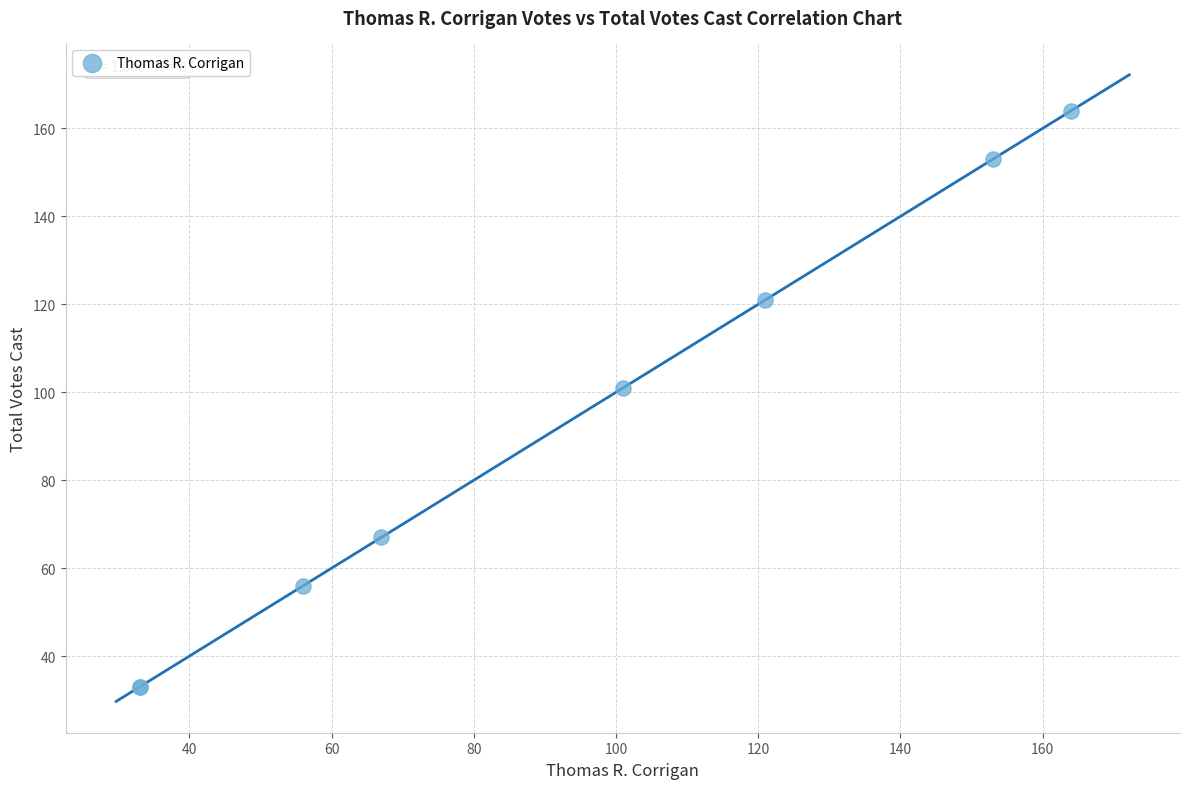

What Y value in the scatter plot is closest to 98?

101